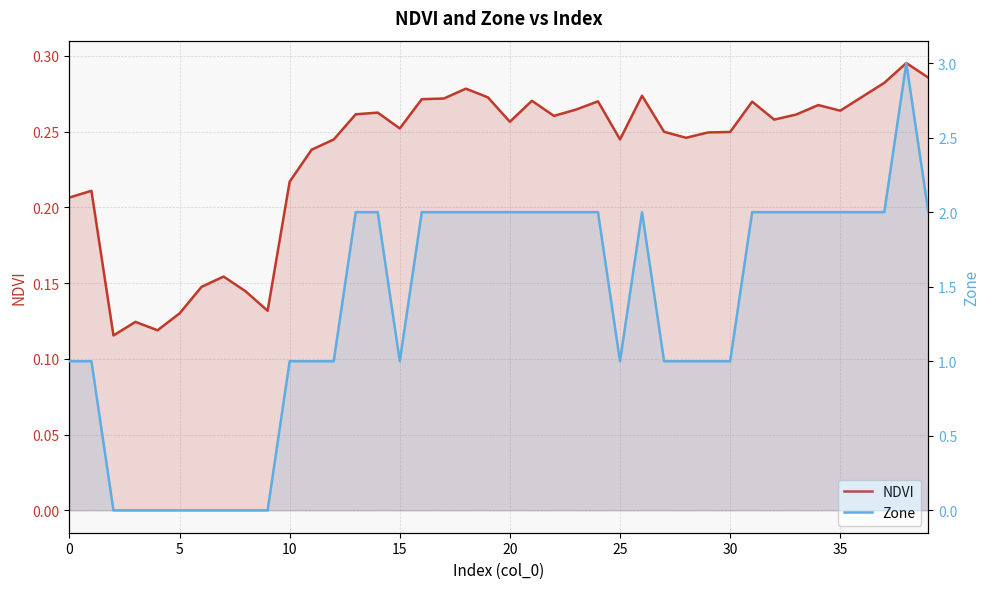

What is the label of the 26th point from the left?

25